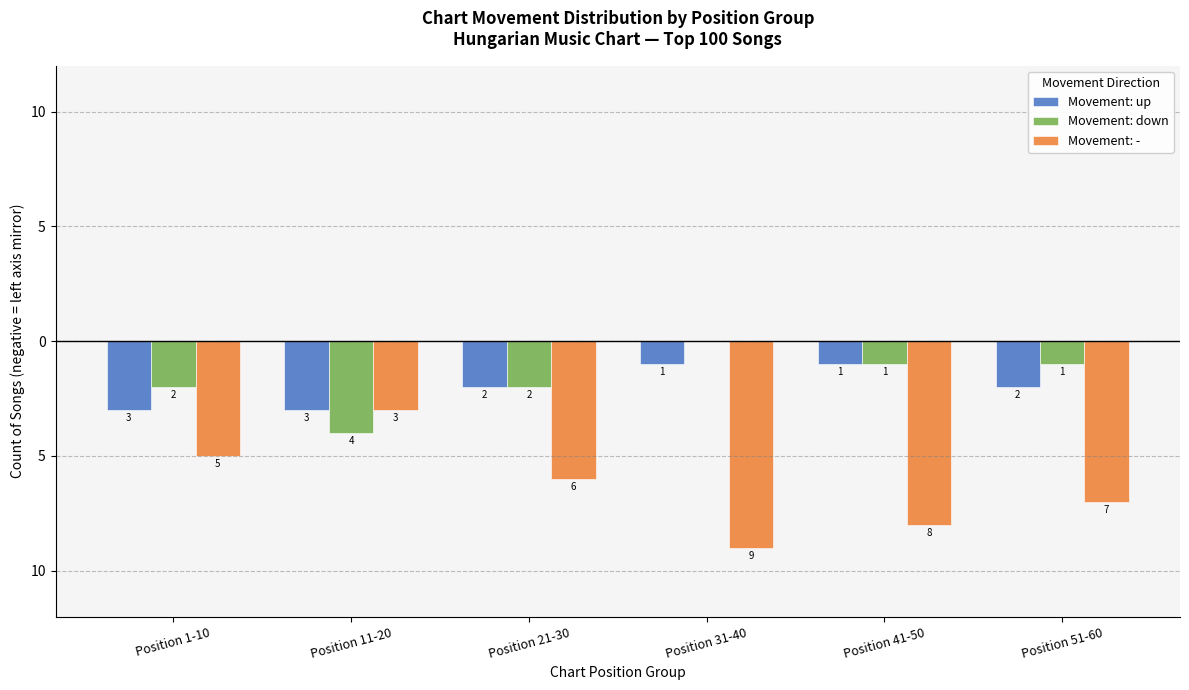

Are the bars horizontal?

No